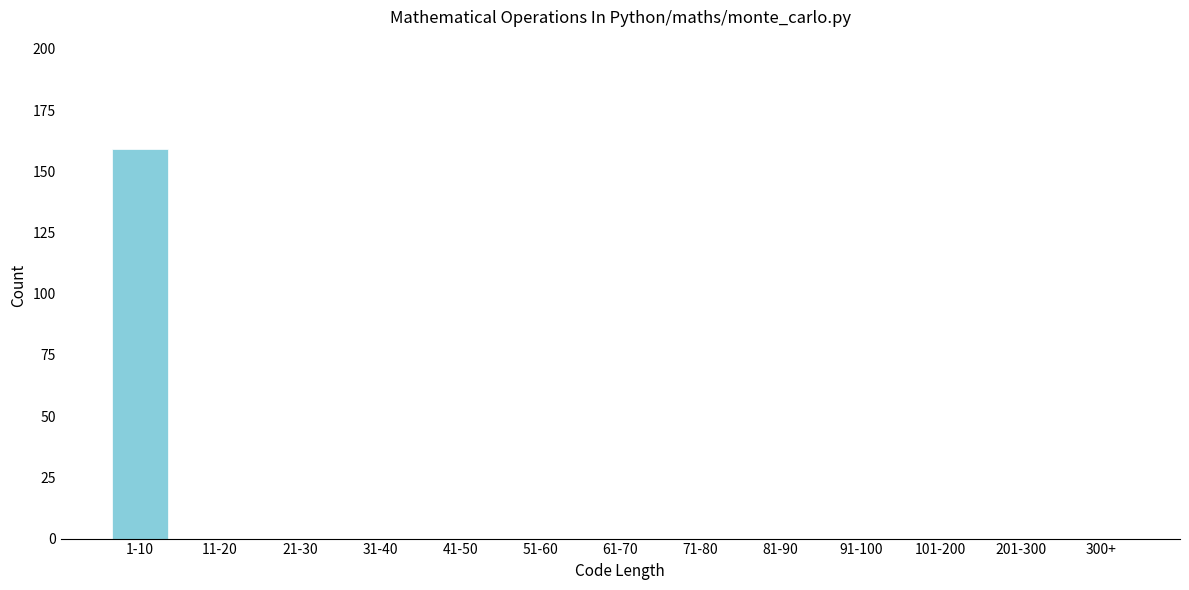

Reading left to right, list all the values displayed in this chart.

1-10=159	11-20=0	21-30=0	31-40=0	41-50=0	51-60=0	61-70=0	71-80=0	81-90=0	91-100=0	101-200=0	201-300=0	300+=0